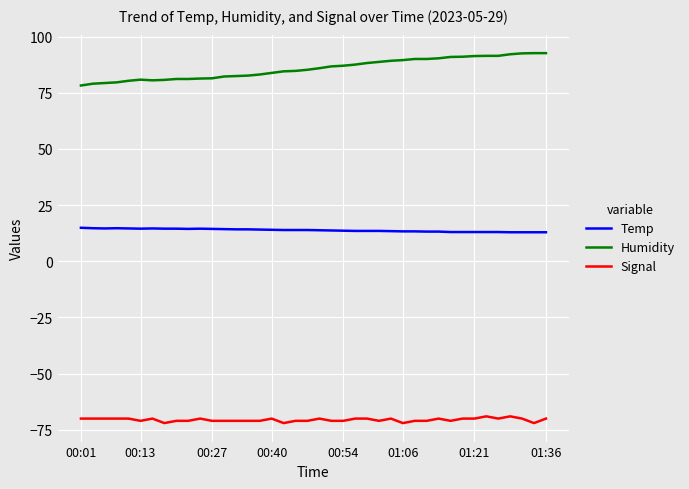

List the series in order of their overall mean, highest first.

Humidity, Temp, Signal